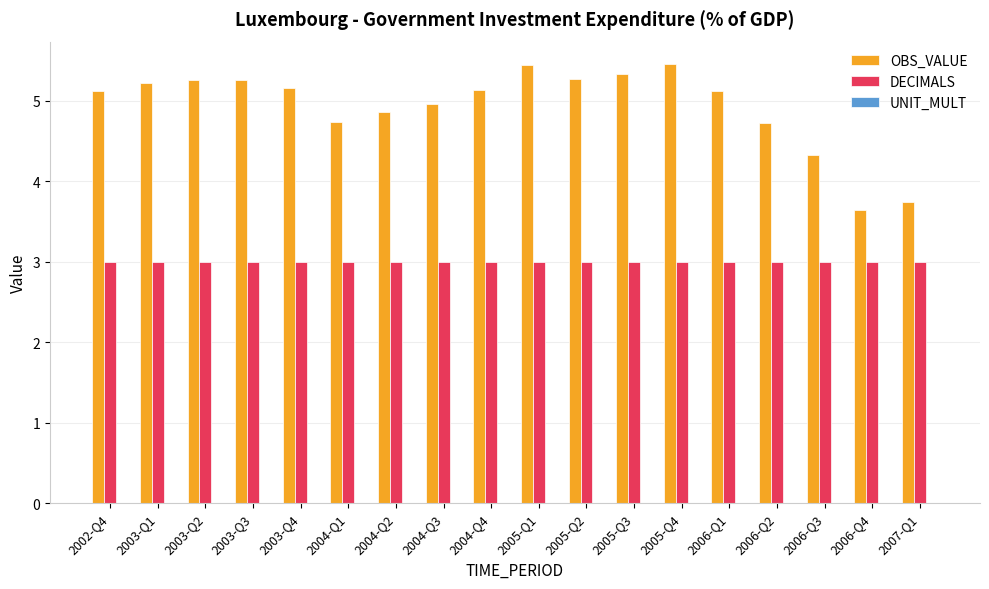

What is the value of the DECIMALS bar at the 7th from the left?

3.0